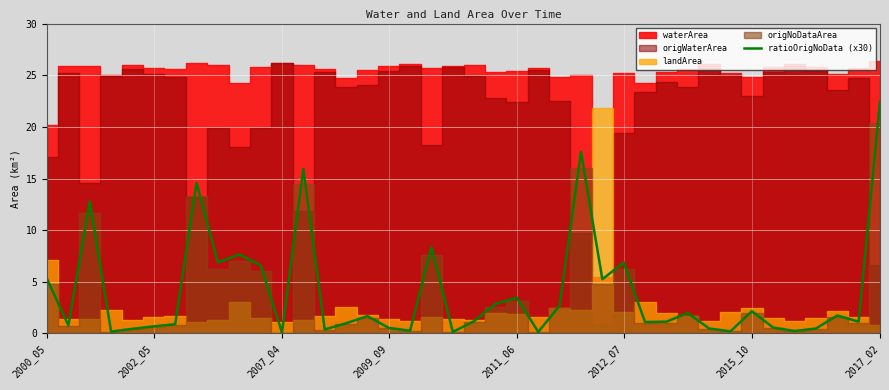

Is it true that the value at 25 is 4.4?

False